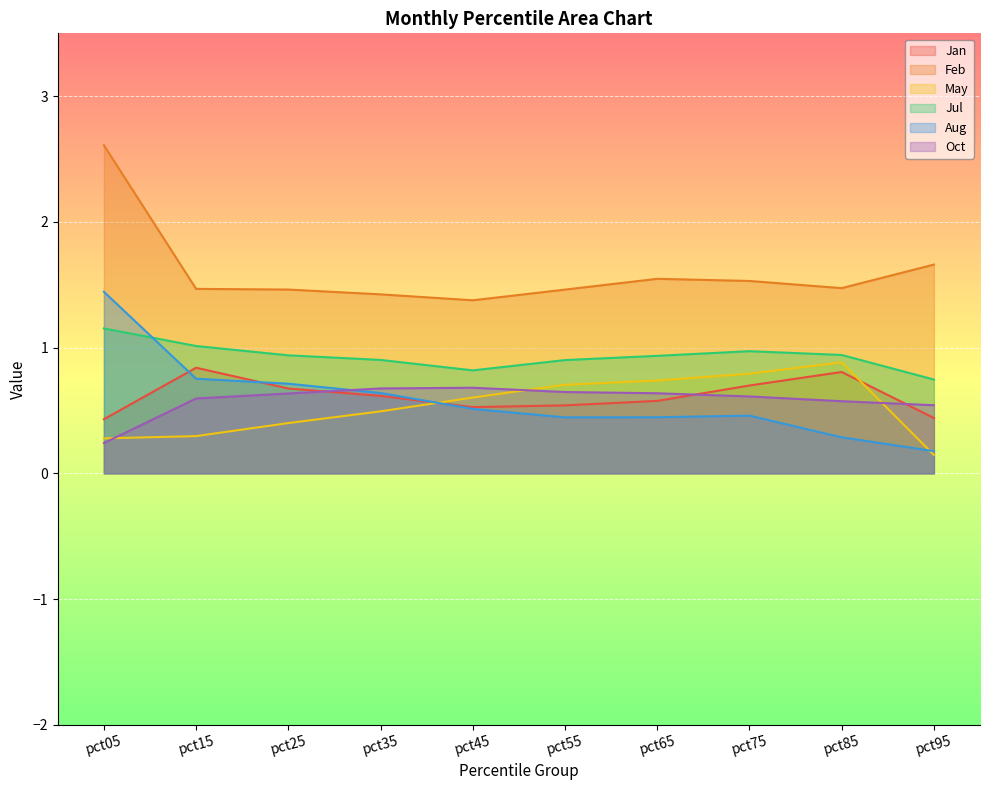

What is the difference between the Feb values at pct65 and pct25?

0.1